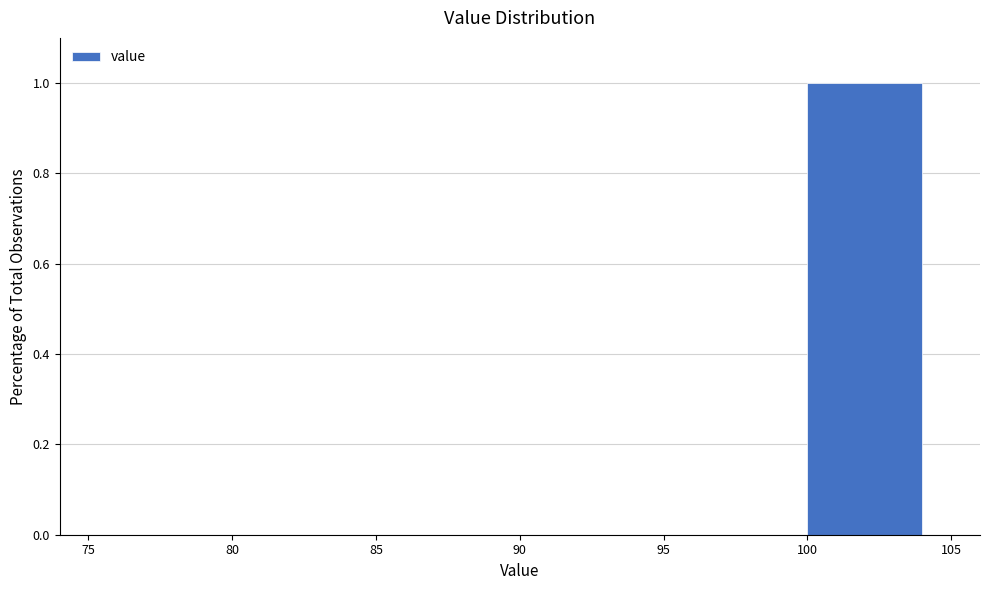

Reading left to right, list every bar in this chart as the range it spans on the x-axis followed by its height. The values are not printed on the chart, so give them approximately, as read against the axis.

75 to 80: 0
80 to 85: 0
85 to 90: 0
90 to 95: 0
95 to 100: 0
100 to 105: 1